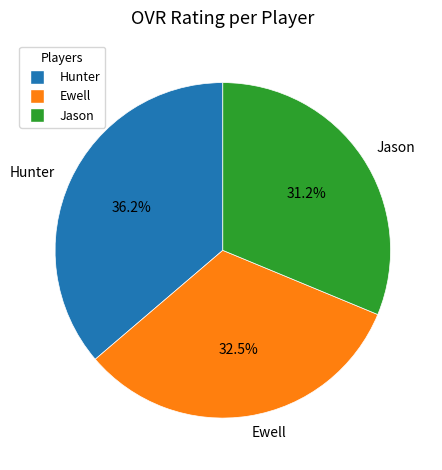

Approximately how many times larger is the value at Hunter compared to Jason?

1.2